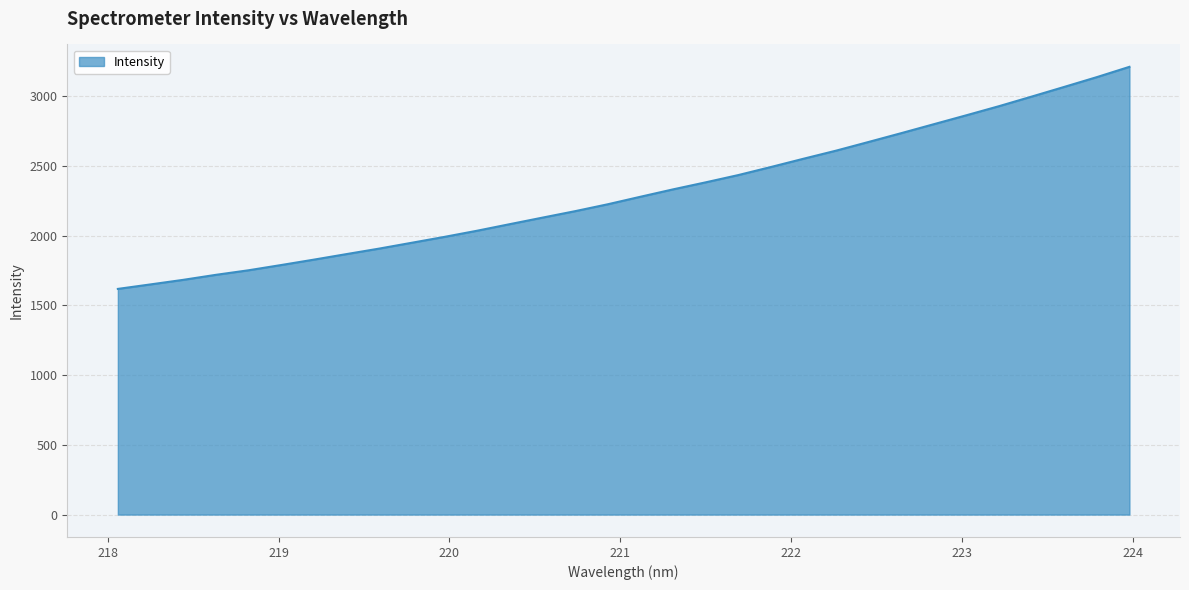

Reading left to right, what are all the values shown in this chart?

1618.9	1651.1	1683.8	1719.8	1752.5	1790.1	1828.8	1868.6	1908.0	1950.0	1992.0	2036.2	2083.3	2130.1	2176.4	2225.8	2279.7	2332.6	2383.1	2435.2	2493.1	2552.5	2610.5	2673.0	2736.1	2800.4	2864.6	2929.7	2998.4	3067.9	3138.1	3211.9